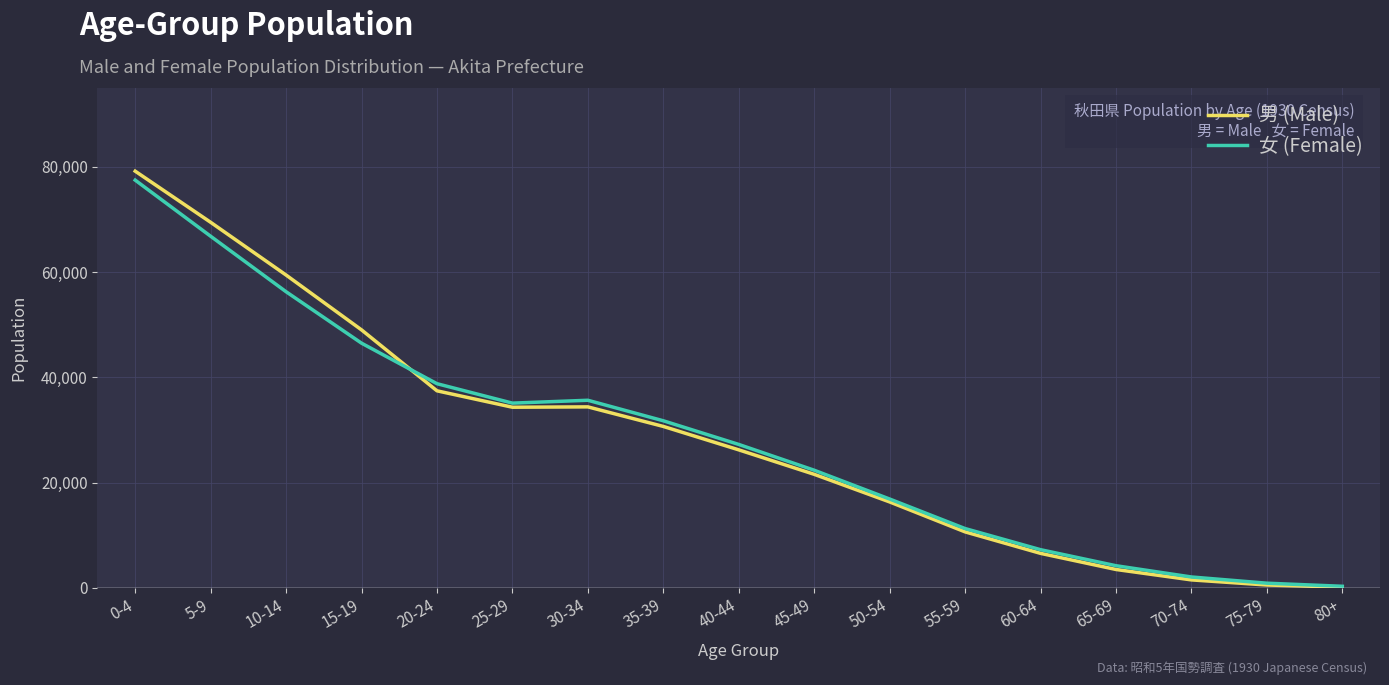

List the series in order of their peak value, highest first.

男 (Male), 女 (Female)